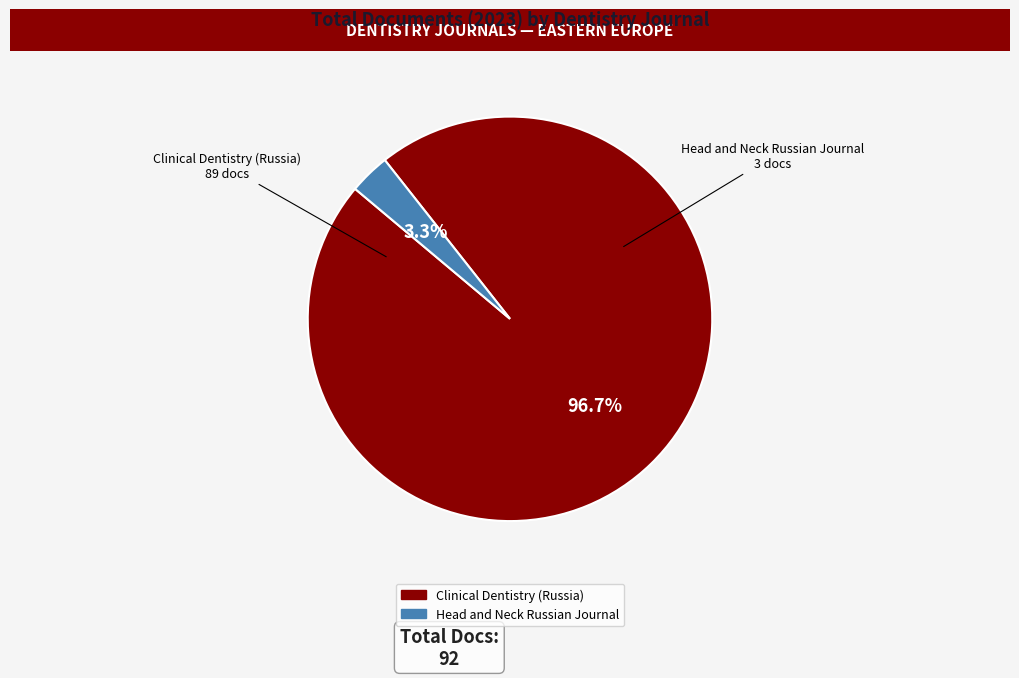

What percentage is the Head and Neck Russian Journal slice, to the nearest percent?

3%